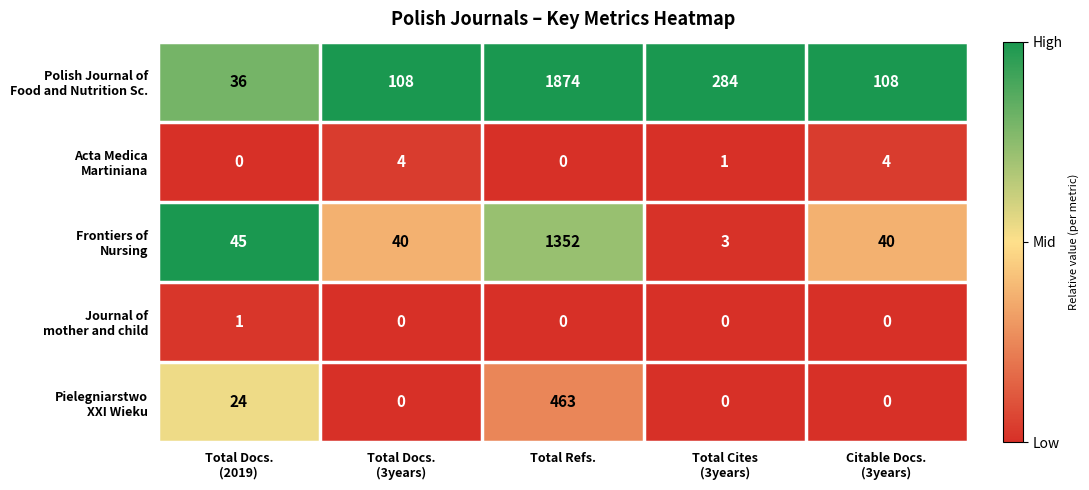

At which category is the sum across all series the highest?

Total Refs.